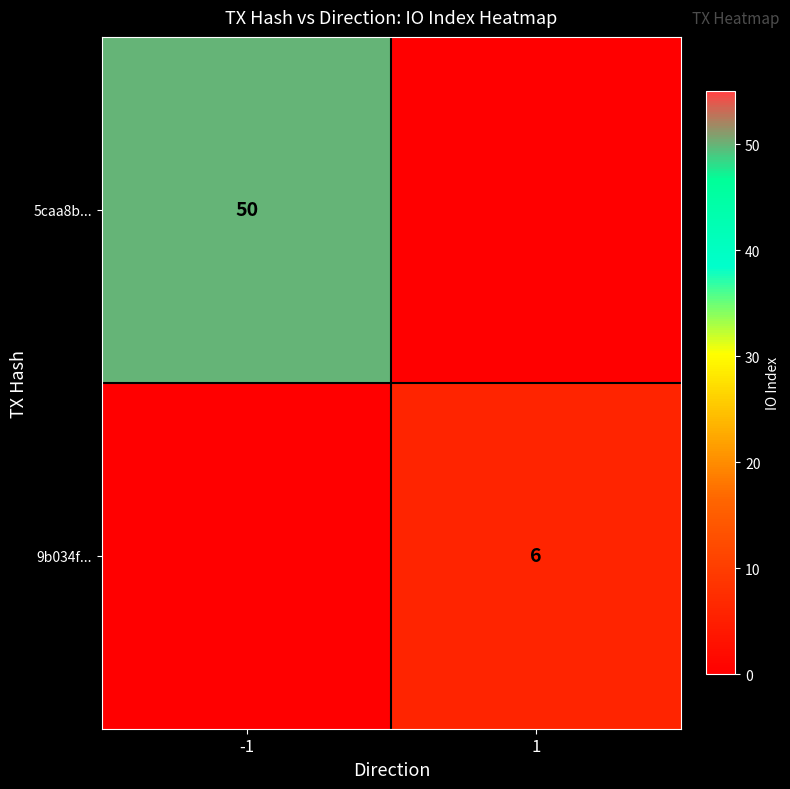

What is the spread (max minus min) of values at -1?

50